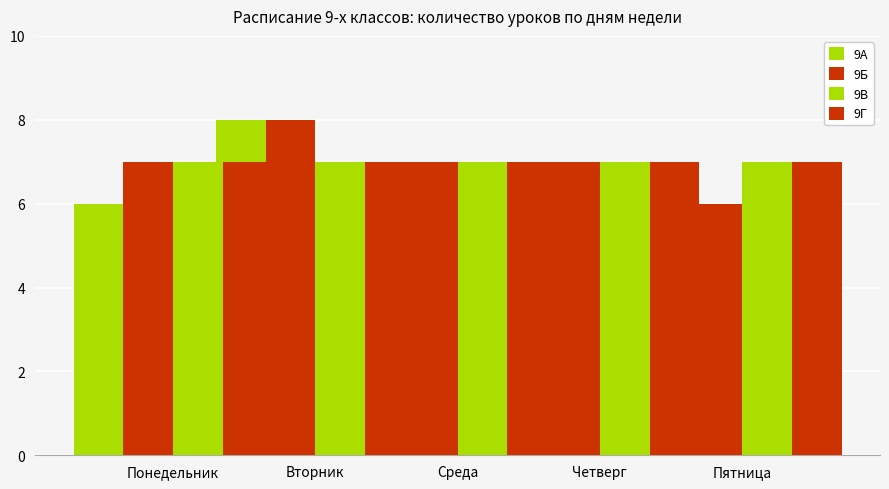

Between Среда and Четверг, which series saw the biggest shift?

9А